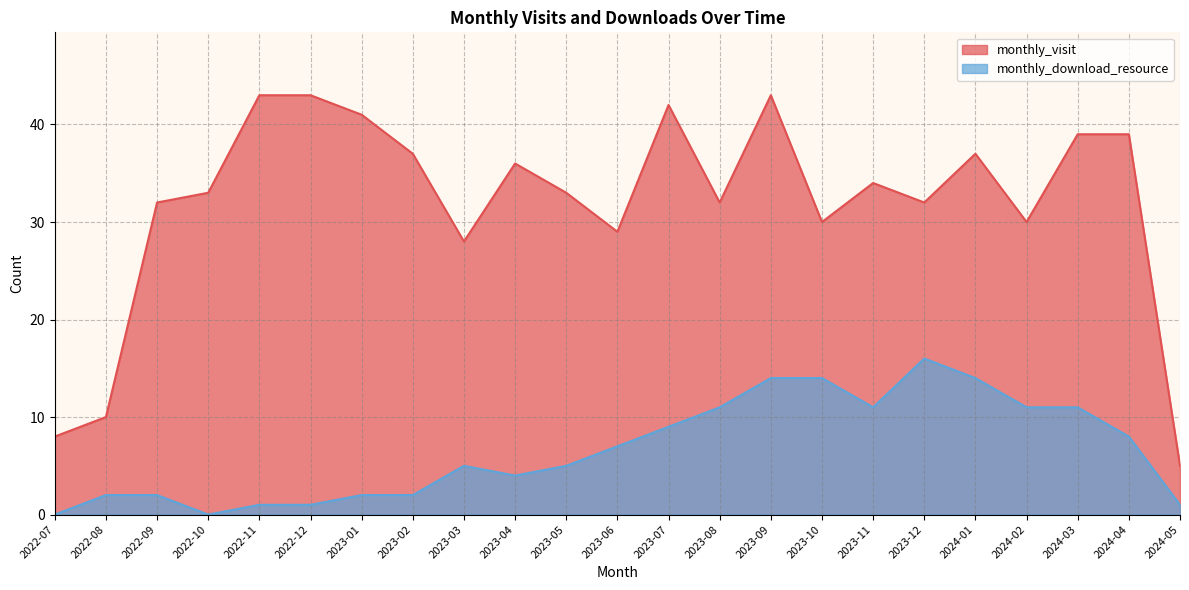

What is the value of the monthly_visit point at the 12th from the left?

29